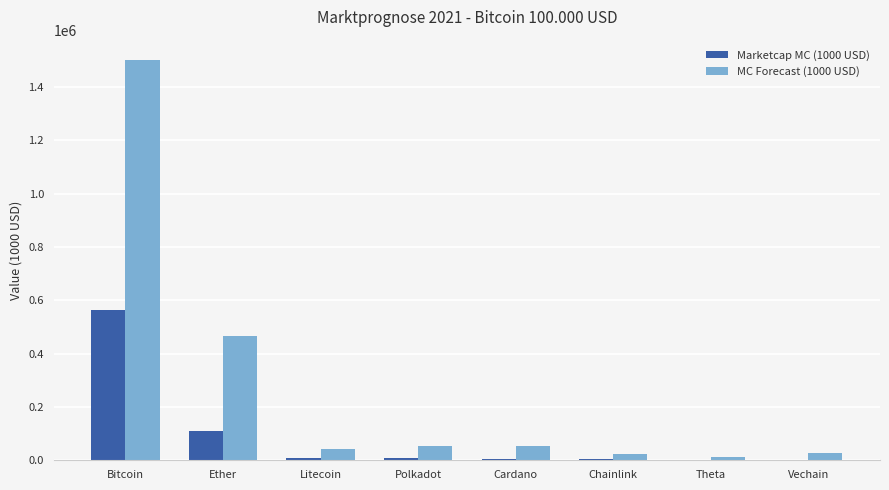

What is the sum of all Marketcap MC (1000 USD) values?

708470.0